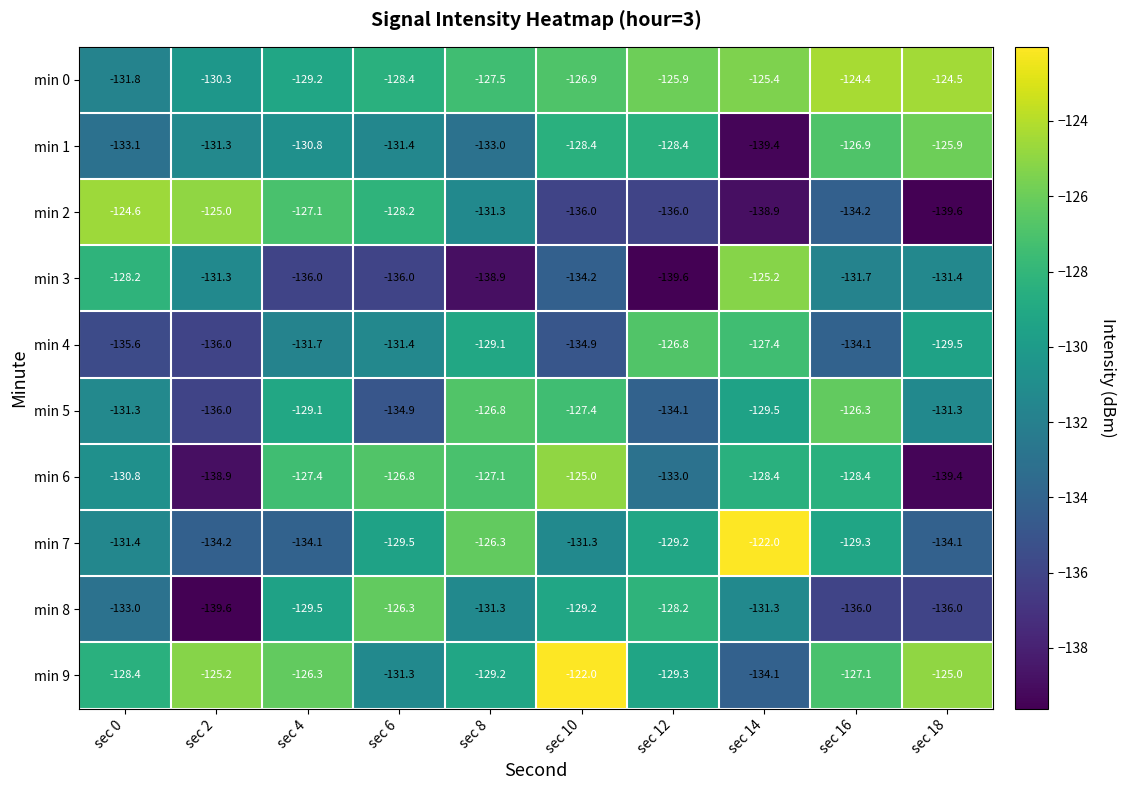

Between sec 2 and sec 12, which series saw the biggest shift?

min 8